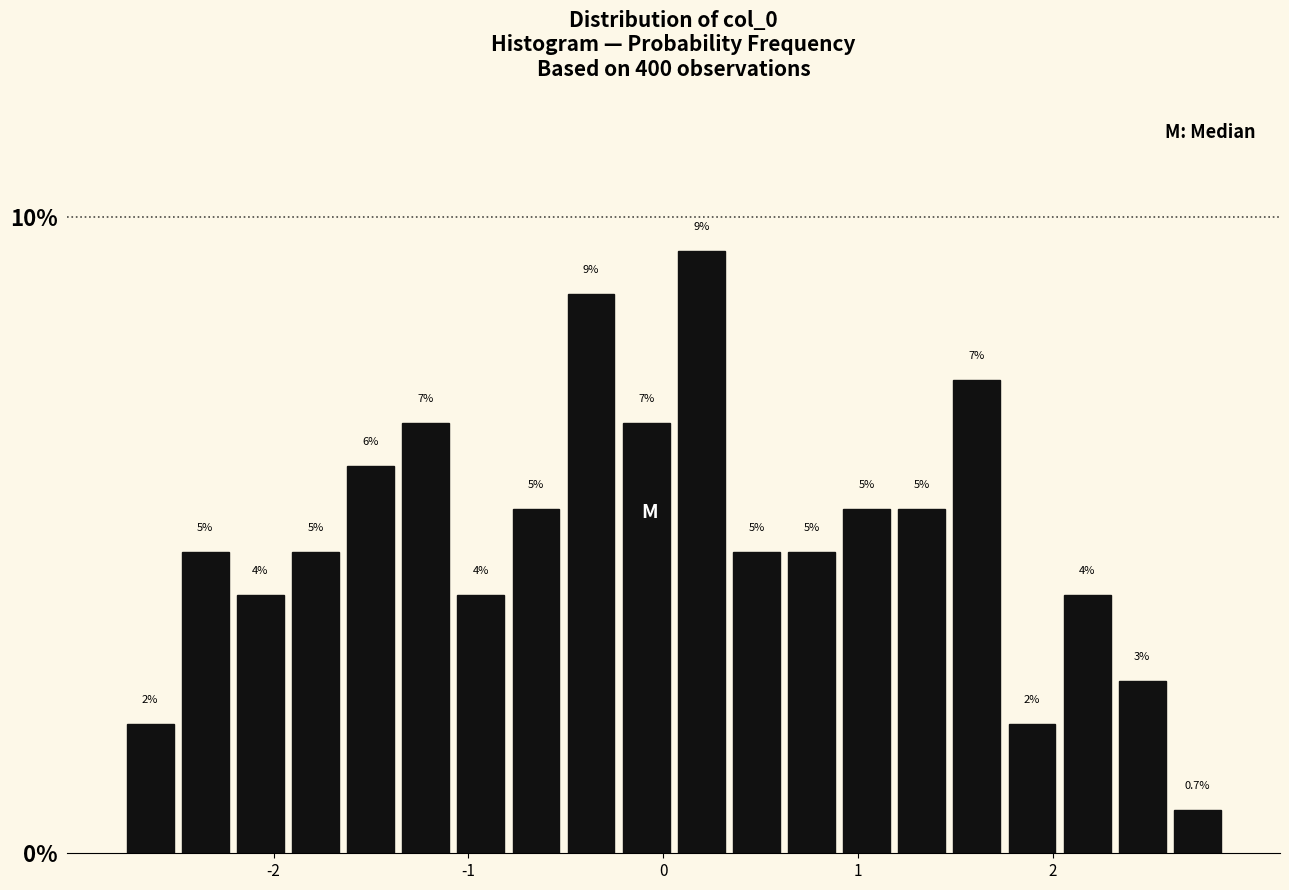

Around what value on the x-axis is the tallest bar? Give the approximate position of its centre, as read against the axis.

0.2